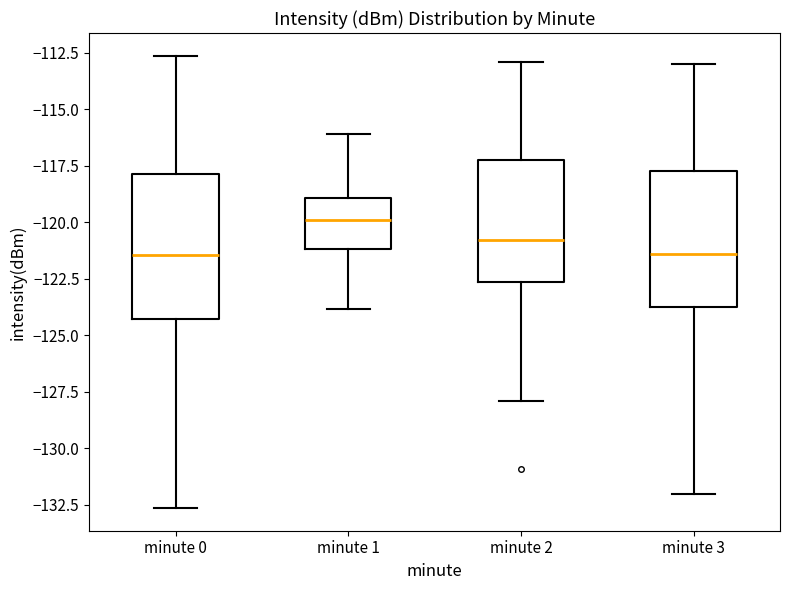

Reading left to right, transcribe this box plot: for each box, give where its median line is, the range the box spans, and where its two whiskers end, as read against the y-axis. The values are not printed on the chart, so give them approximately, as read against the axis.

minute 0: median -121.5, box -124.5 to -118.0, whiskers -132.5 to -112.5
minute 1: median -120.0, box -121.0 to -119.0, whiskers -124.0 to -116.0
minute 2: median -121.0, box -122.5 to -117.0, whiskers -128.0 to -113.0
minute 3: median -121.5, box -123.5 to -117.5, whiskers -132.0 to -113.0